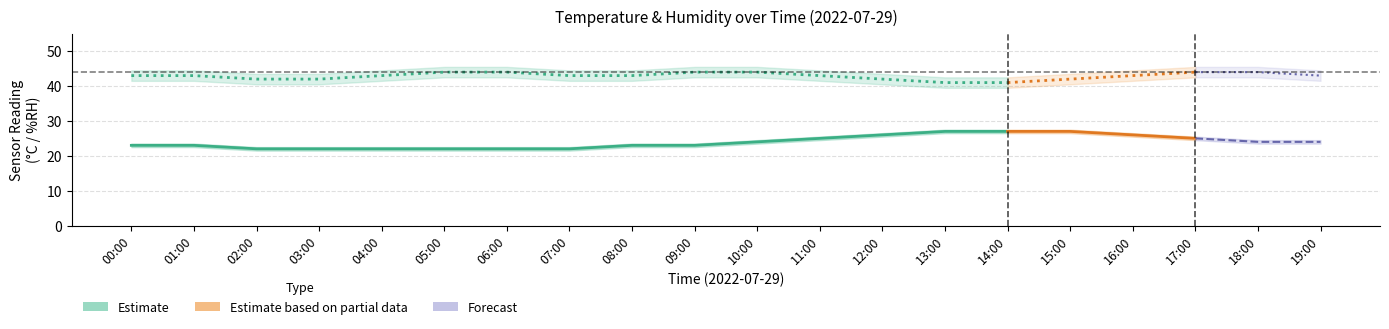

The value of temperature_upper at 10:00 is 12.5. True or false?

False